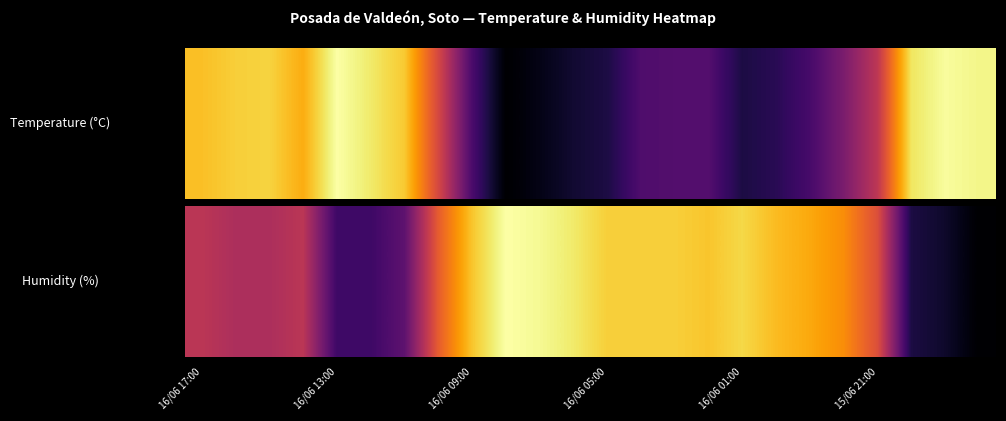

Count the number of categories in the chart.

24